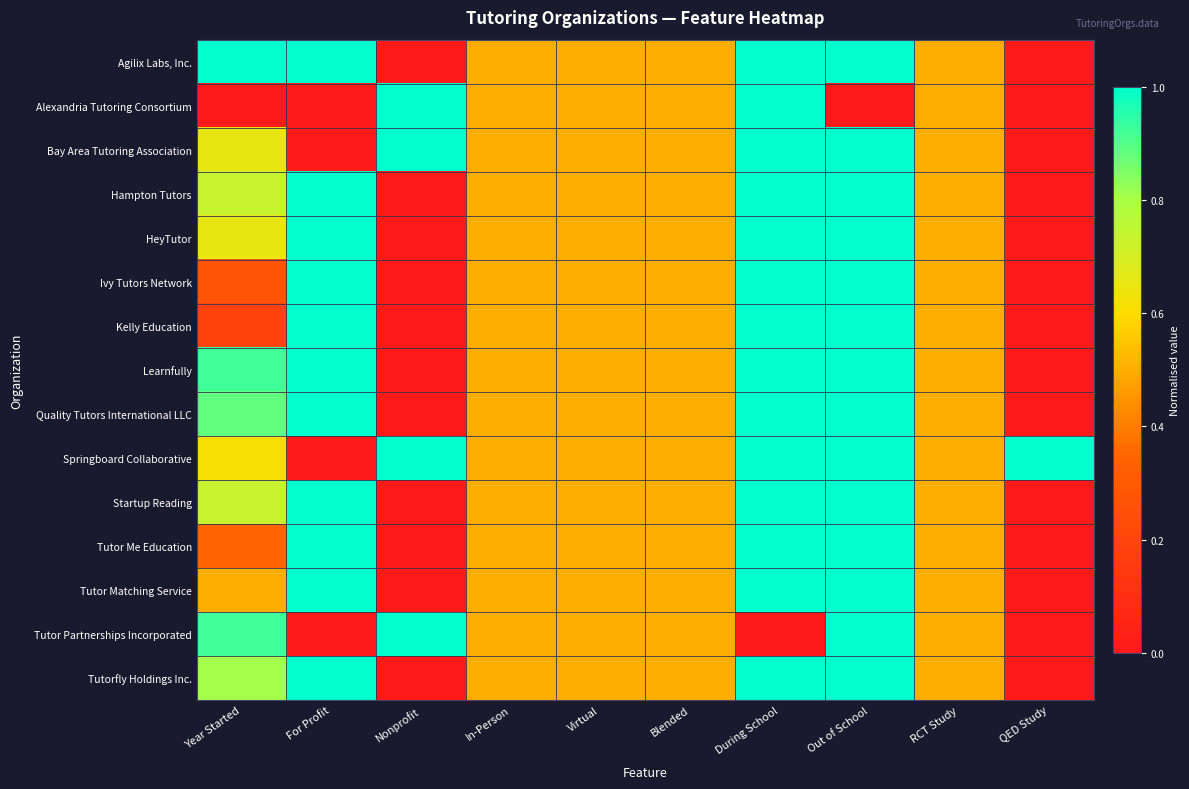

At which category is the sum across all series the highest?

During School